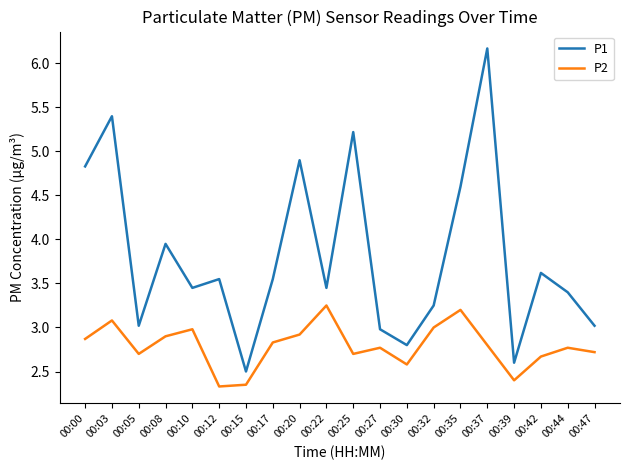

What is the difference between the maximum and minimum values in the P1 series?

3.7